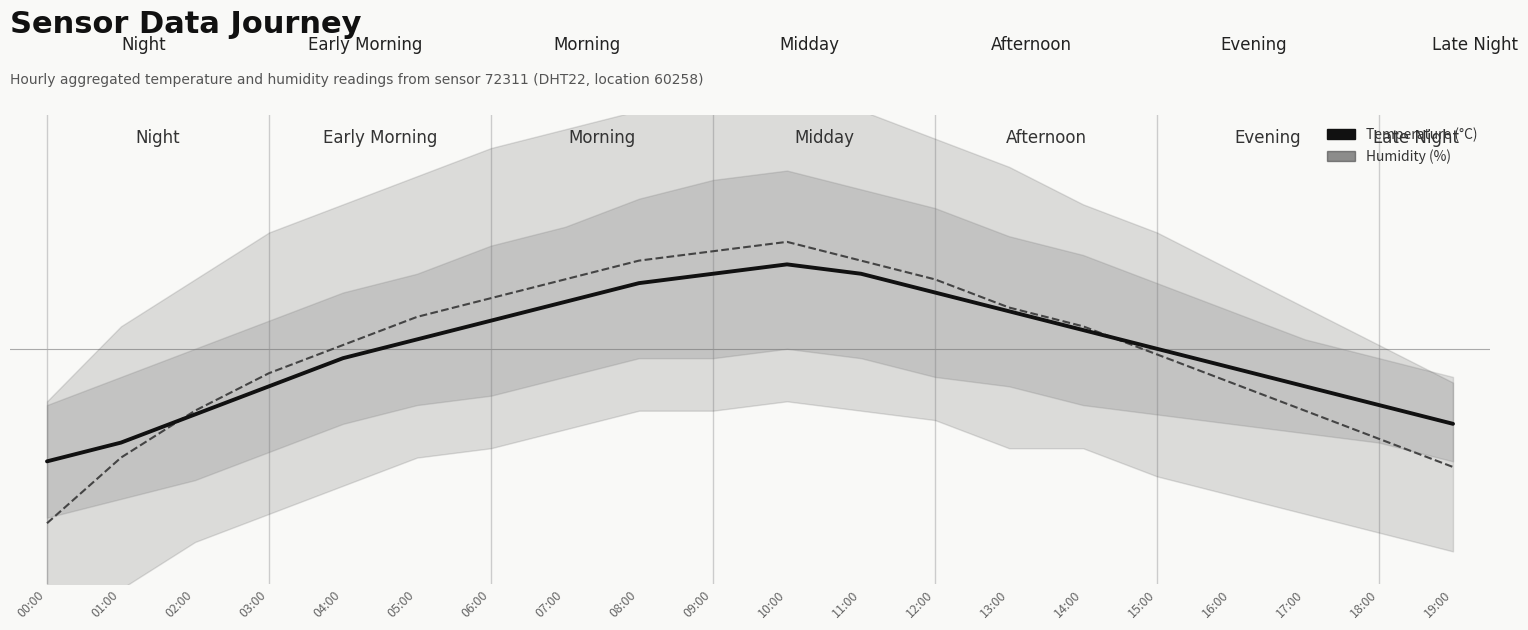

How many values in the temperature_line series exceed 0?

11